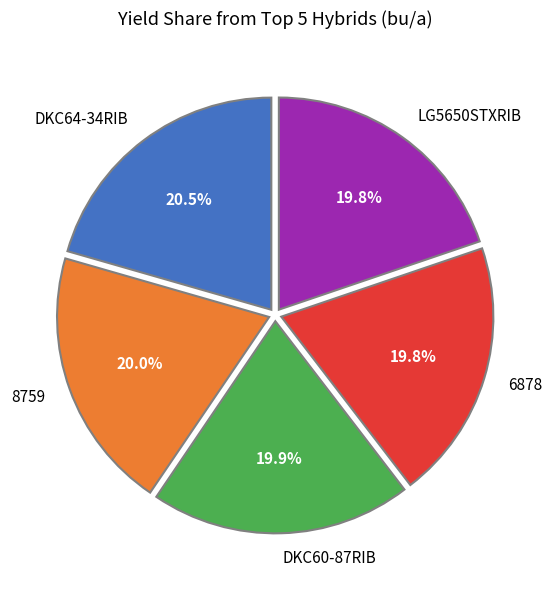

To the nearest percent, what percentage of the pie is DKC60-87RIB?

20%